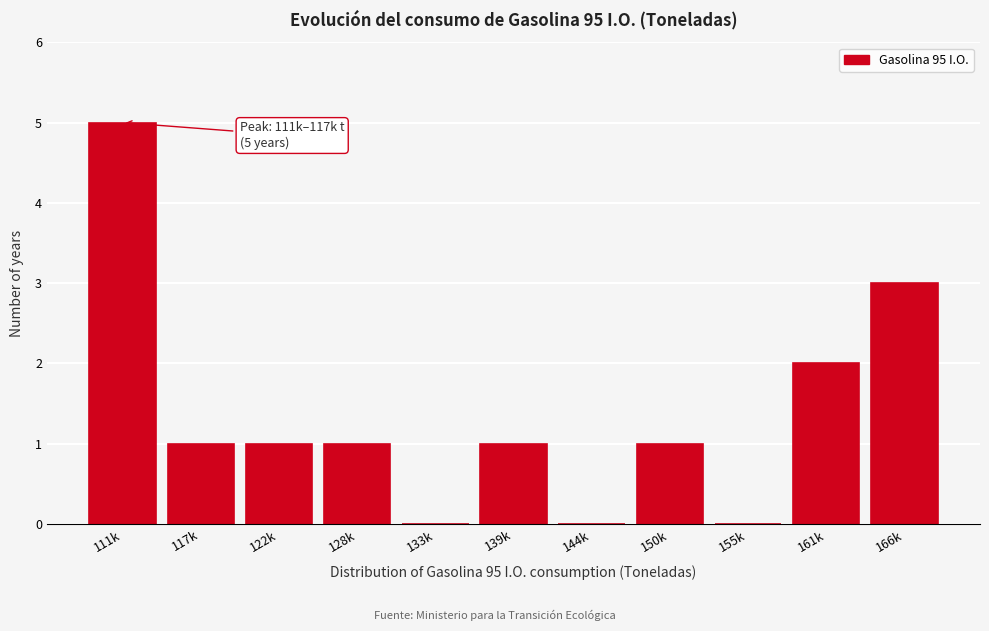

Reading right to left, transcribe all the data shown in this chart.

166k=3	161k=2	155k=0	150k=1	144k=0	139k=1	133k=0	128k=1	122k=1	117k=1	111k=5